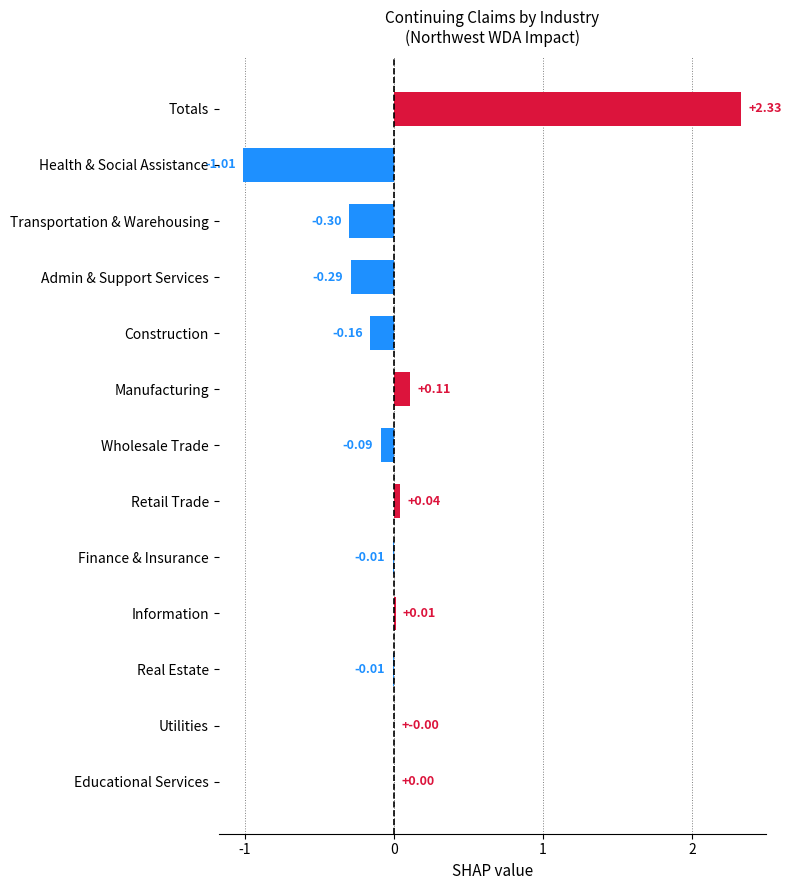

What is the sum of all values?

0.6